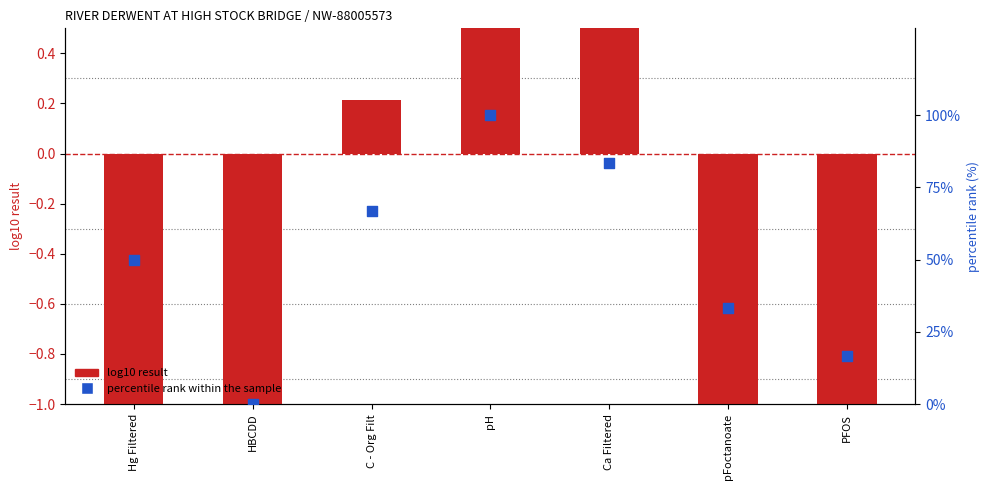

Which series reaches the maximum Y coordinate?

percentile rank within the sample